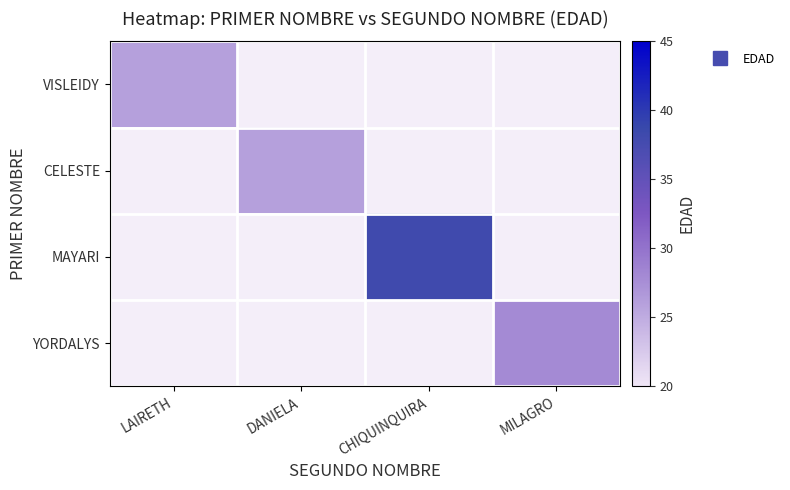

Is the value of CELESTE at MILAGRO greater than the value of VISLEIDY at DANIELA?

No